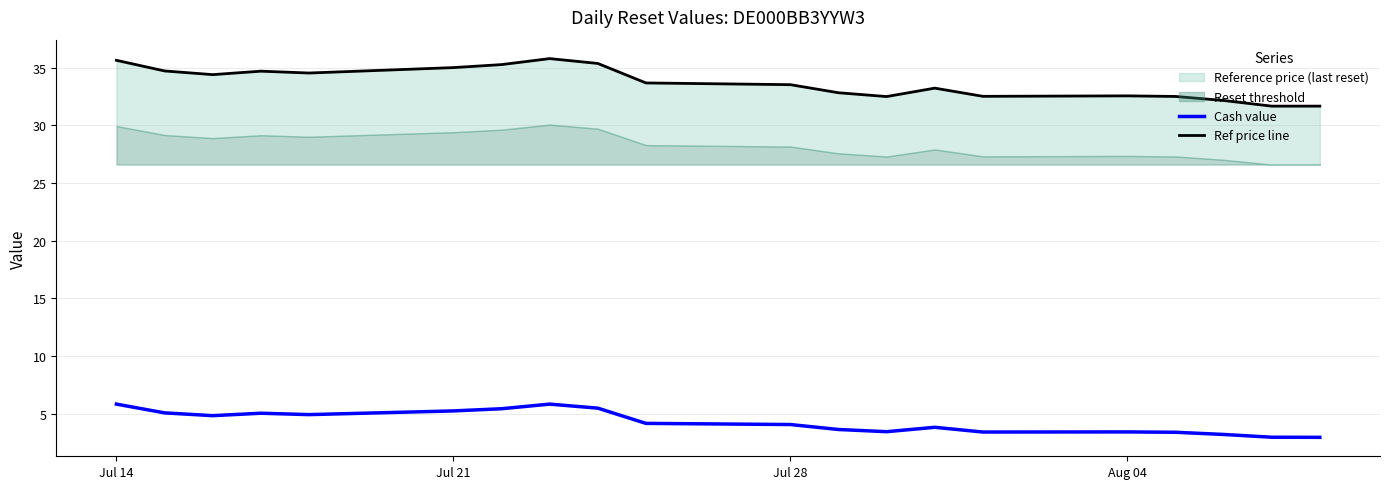

What is the minimum value for Cash value?

3.0